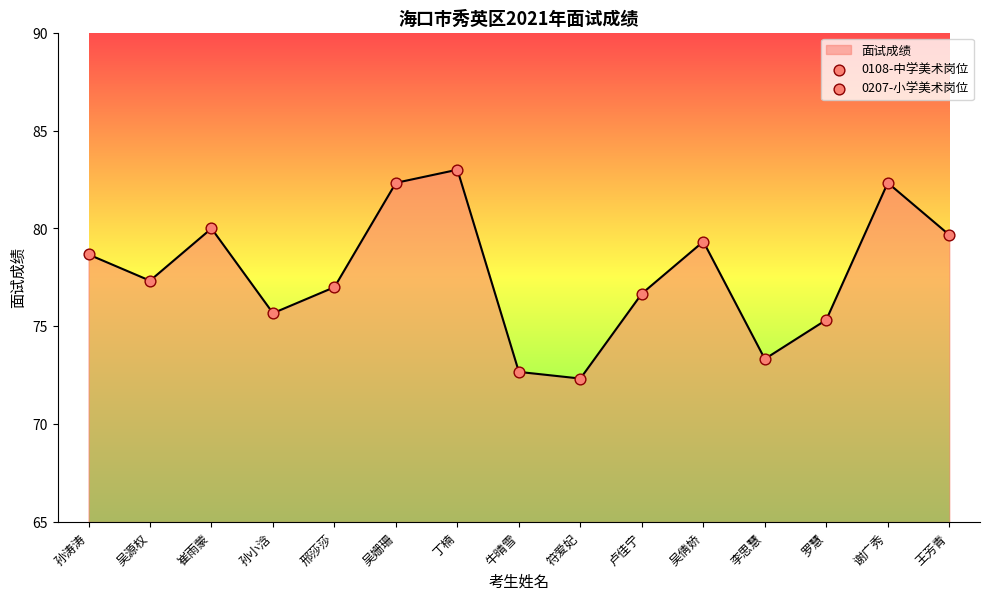

Which has a higher value, 李思慧 or 孙涛涛?

孙涛涛